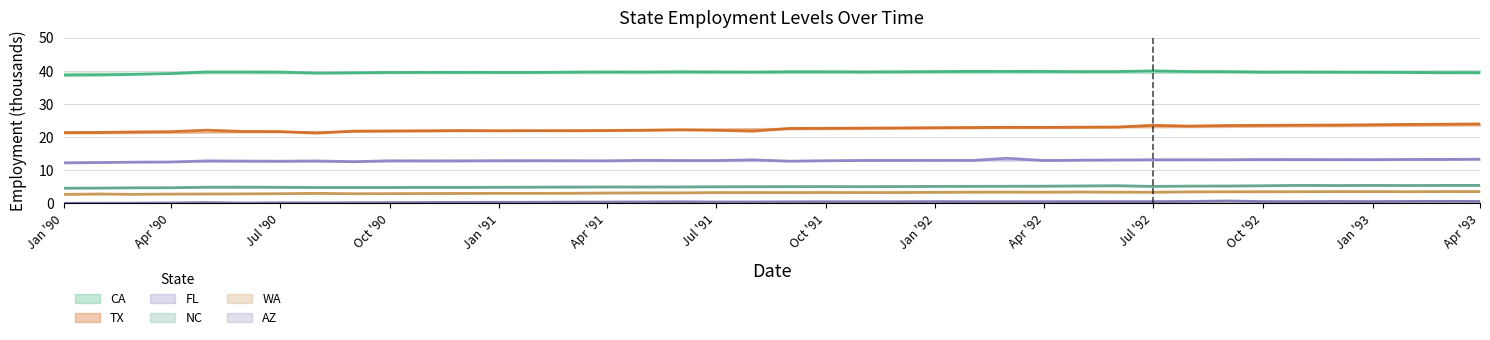

What is the value of the CA point at the 30th from the left?

39.8